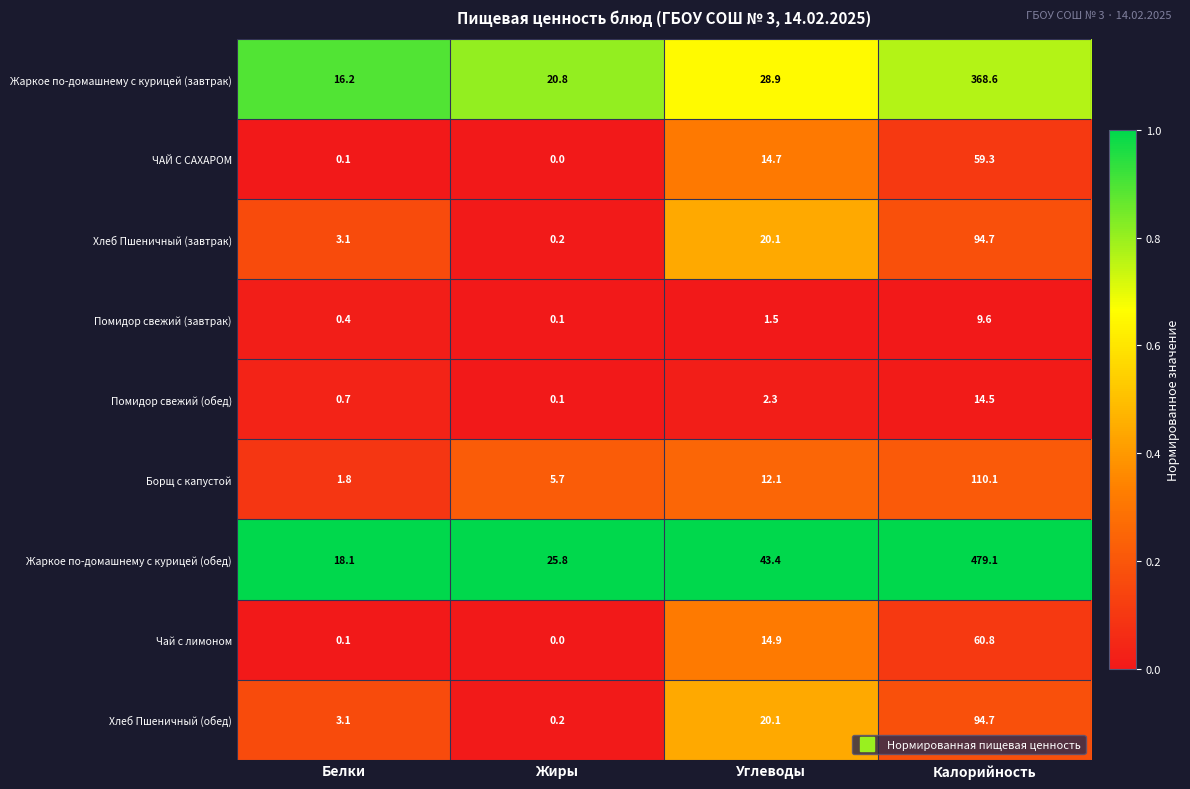

Which series has the largest range (max minus min)?

Жаркое по-домашнему с курицей (обед)